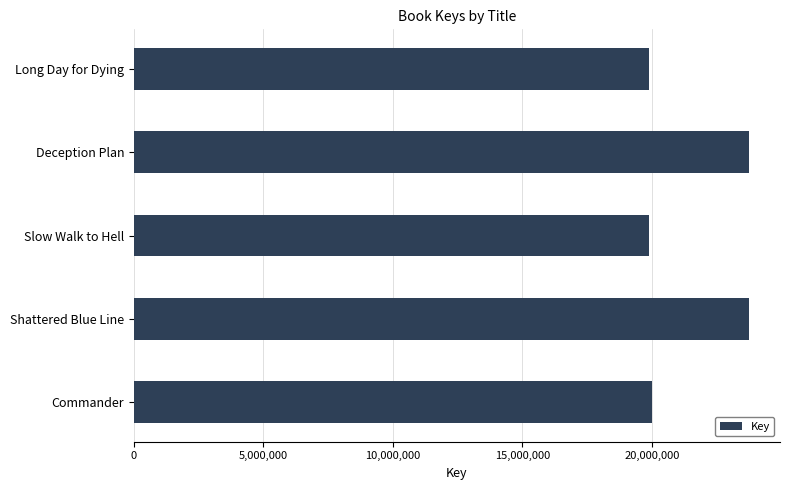

What is the ratio of the value at Slow Walk to Hell to the value at Long Day for Dying?

1.0